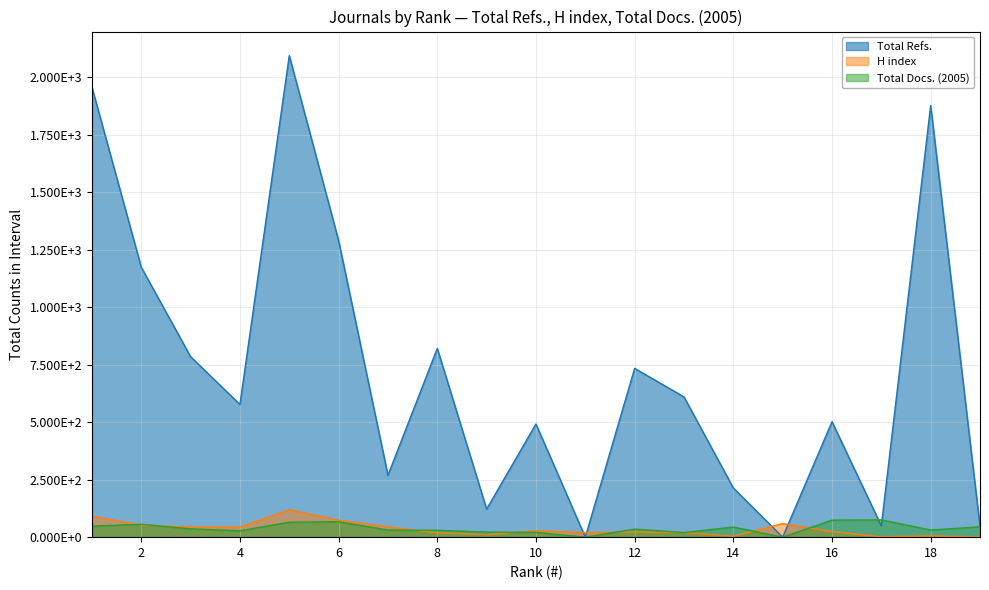

What are all the series names shown in the legend?

Total Refs., H index, Total Docs. (2005)